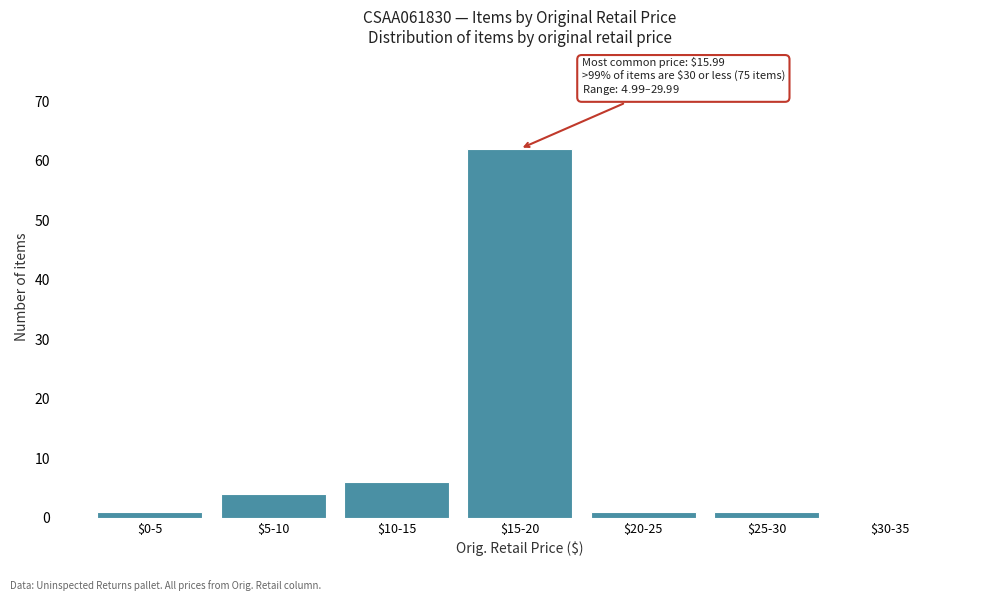

What is the sum of all values?

75